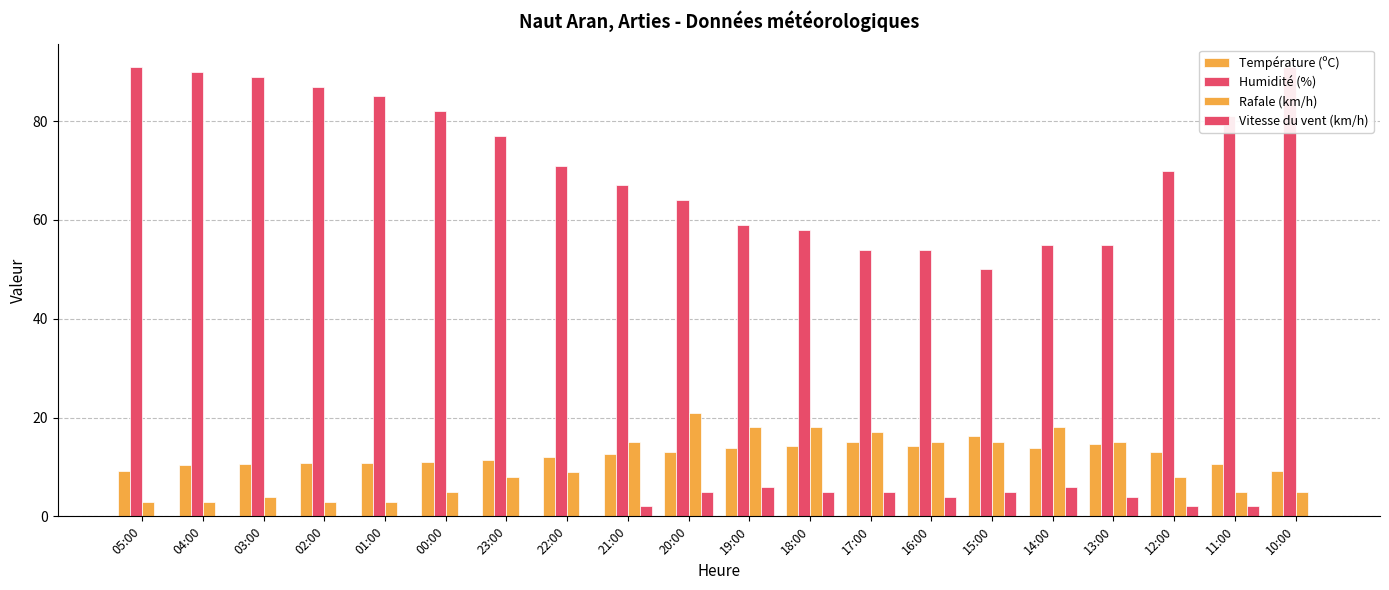

Which series has the largest range (max minus min)?

Humidité (%)